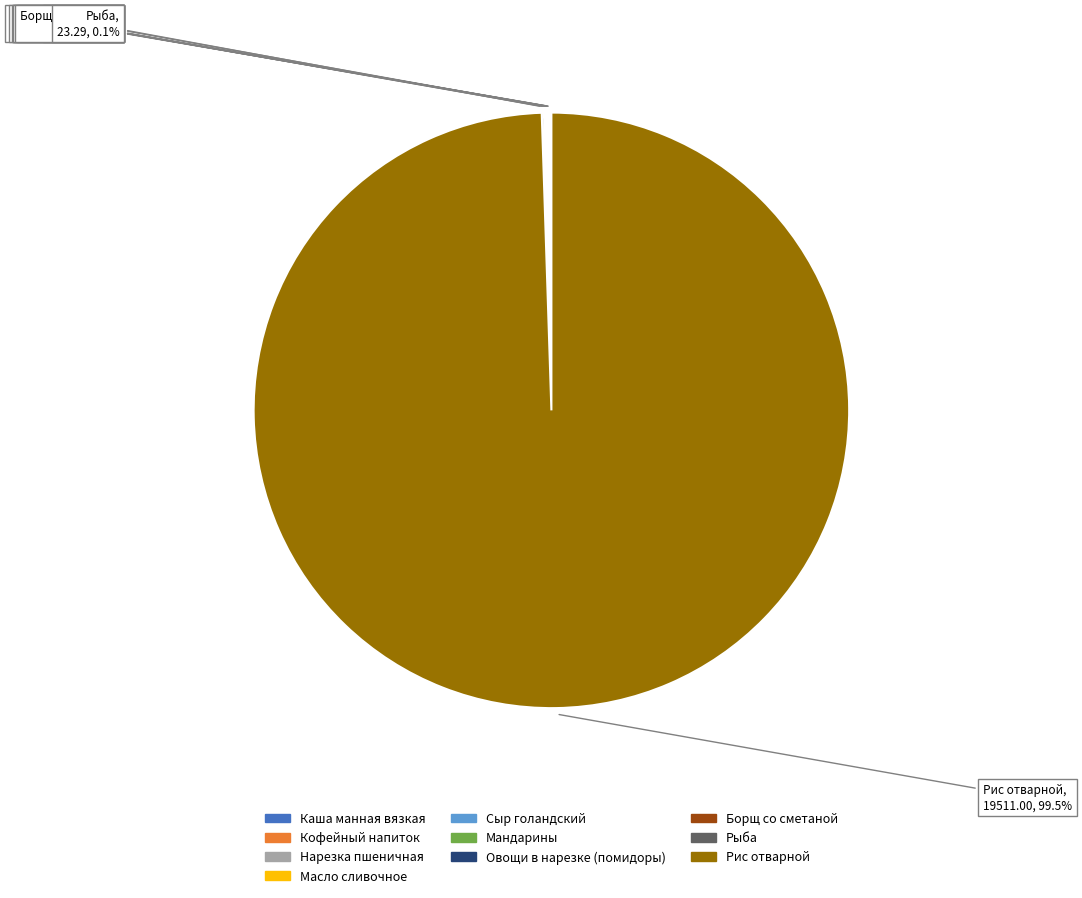

What is the majority slice?

Рис отварной